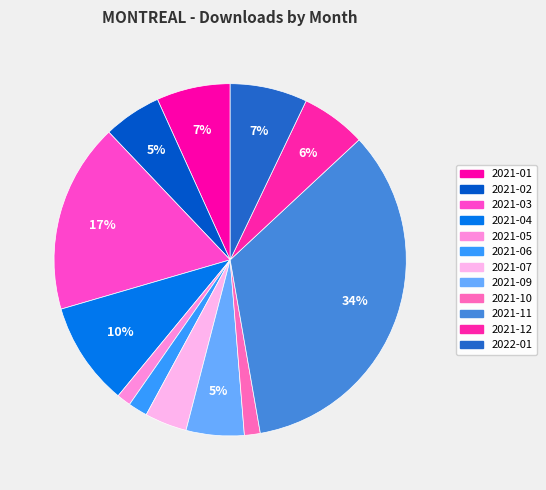

How many segments does this pie chart have?

12